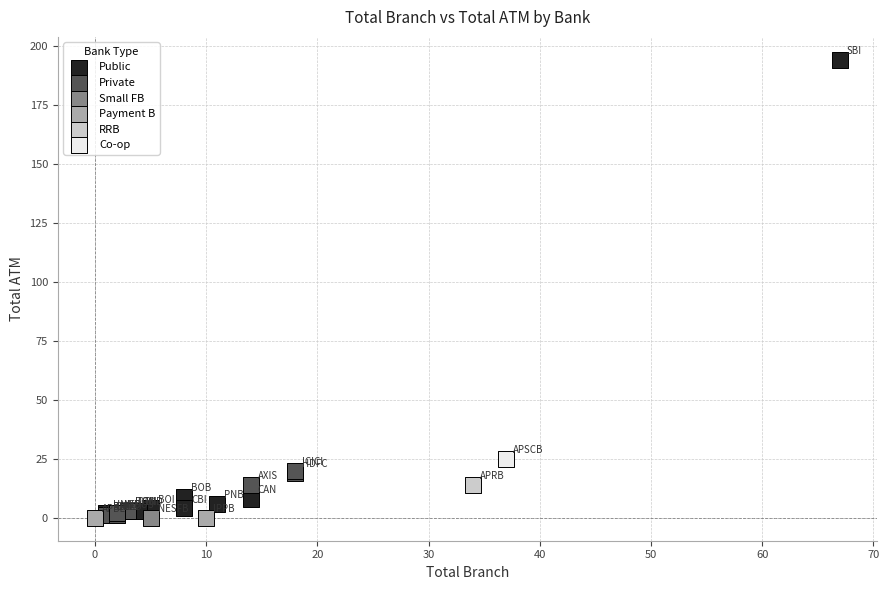

Which series contains the highest Y value?

Public